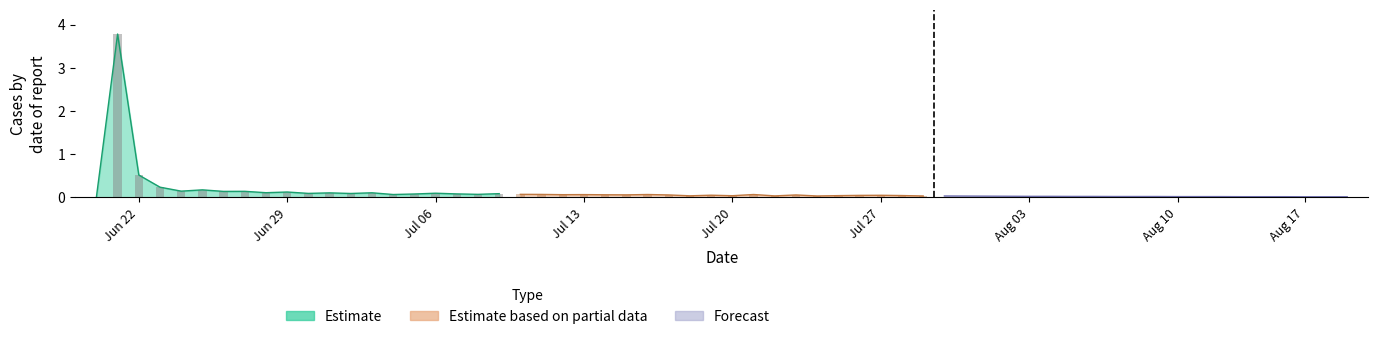

Which series has the widest spread of values?

Estimate